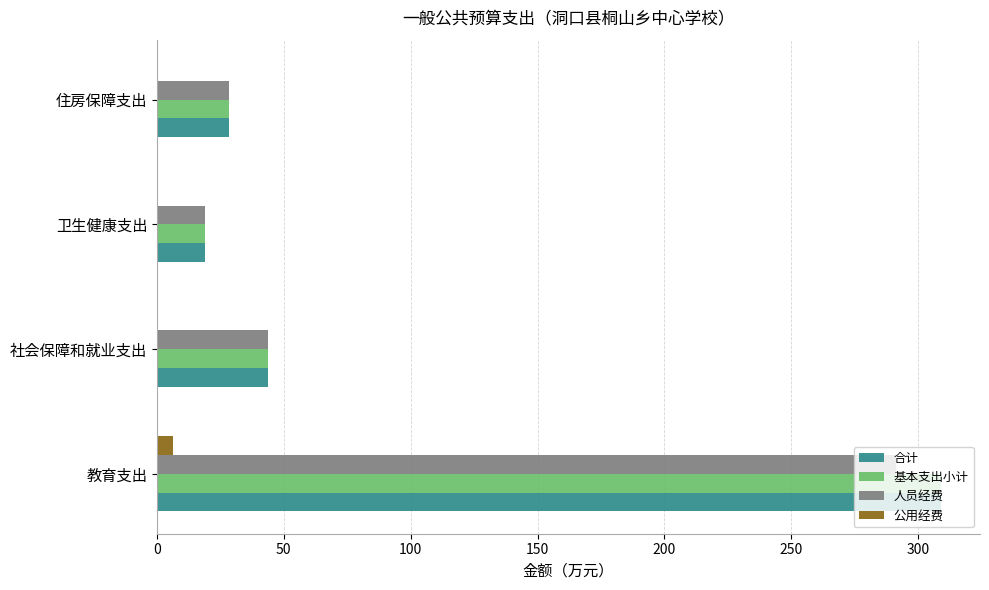

What is the total value across all series at 住房保障支出?

85.0